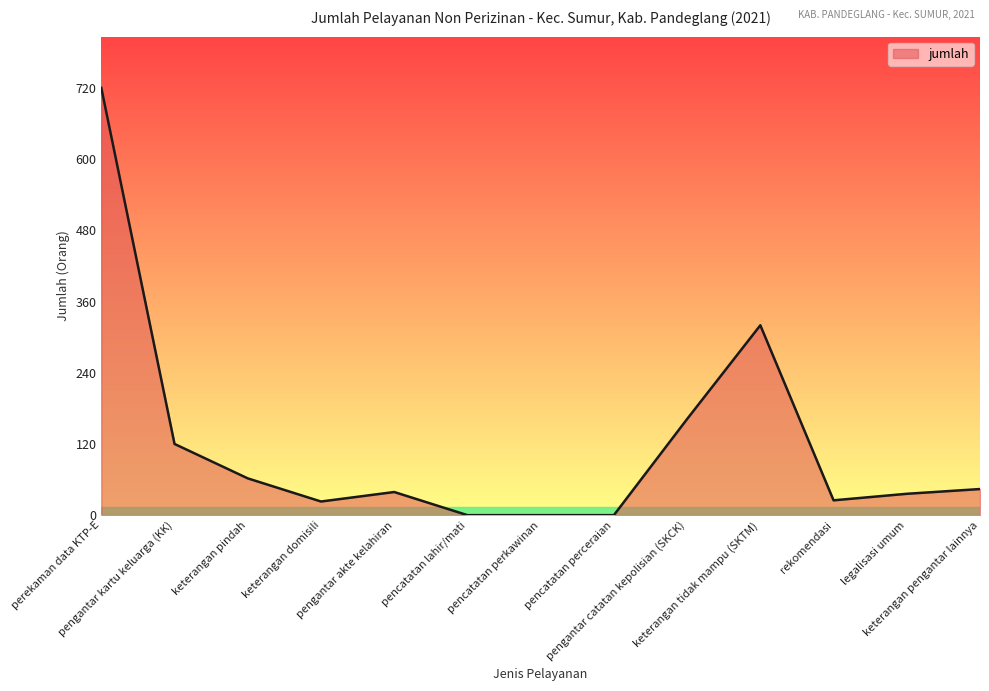

Where does the data first go above 39?

perekaman data KTP-E